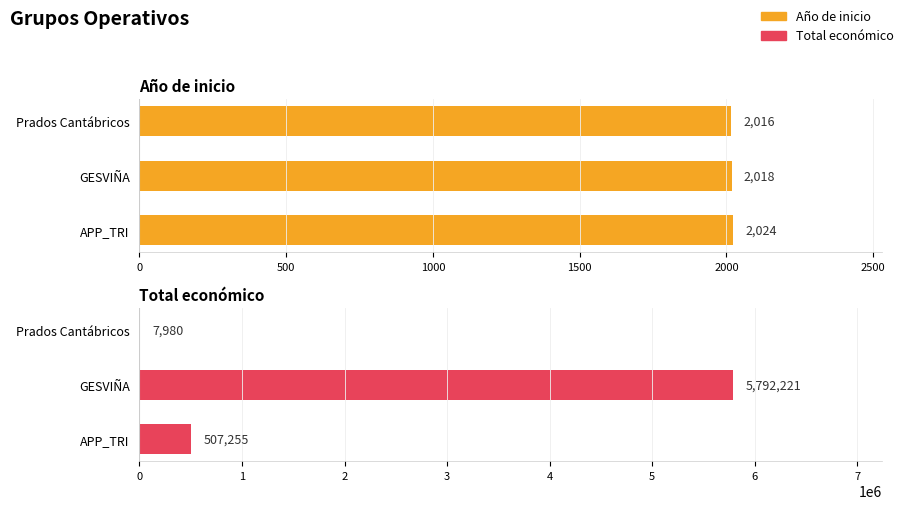

At how many categories does at least one series exceed 3000130?

1